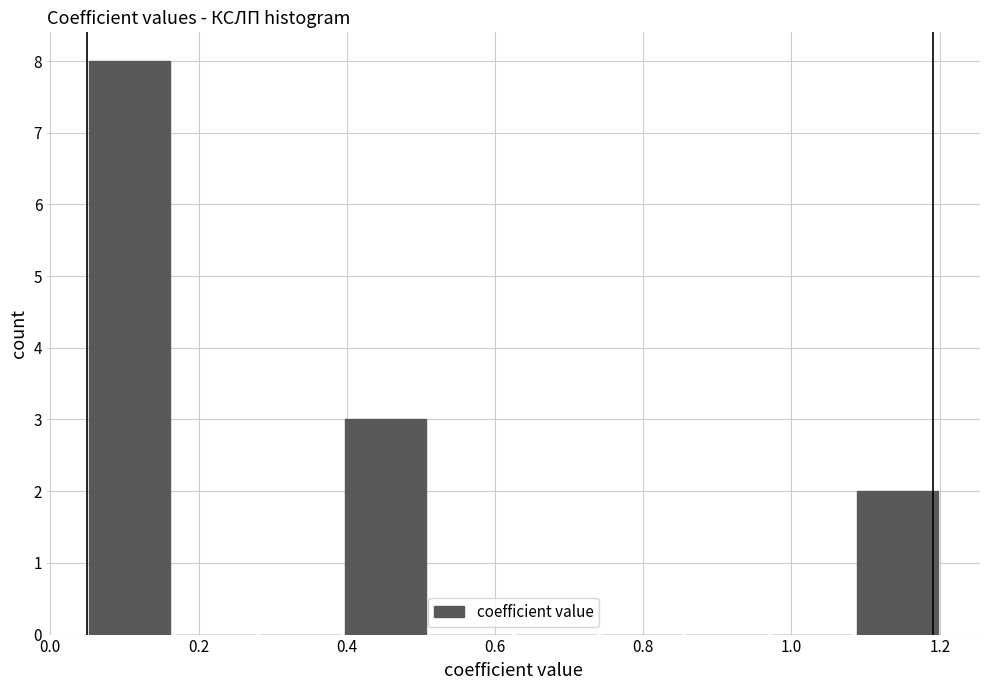

Reading left to right, list every bar in this chart as the range it spans on the x-axis followed by its height. Neither the bar edges nor the heights are printed on the chart, so give them approximately, as read against the axes.

0.050 to 0.165: 8
0.165 to 0.280: 0
0.280 to 0.395: 0
0.395 to 0.510: 3
0.510 to 0.625: 0
0.625 to 0.740: 0
0.740 to 0.855: 0
0.855 to 0.970: 0
0.970 to 1.085: 0
1.085 to 1.200: 2